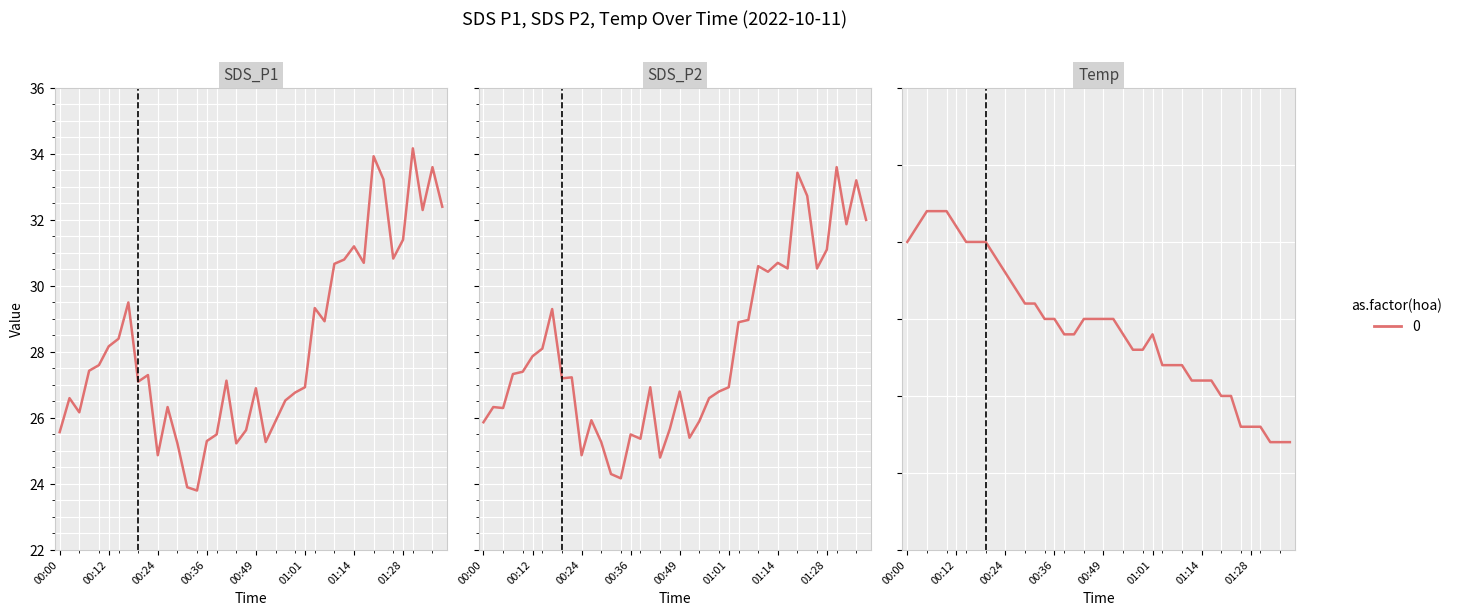

True or false: SDS_P2 and Temp cross at least once.

False